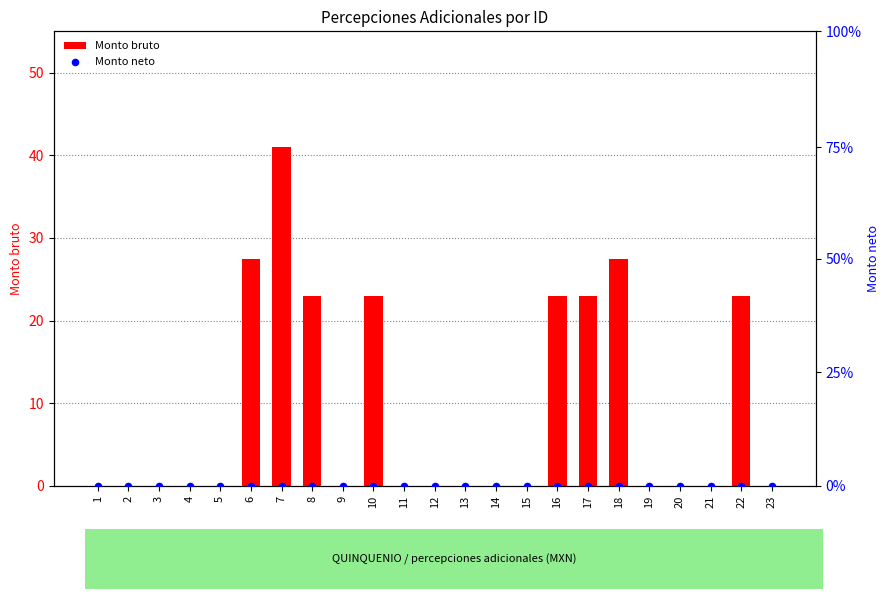

Which series has the largest total across all categories?

Monto bruto